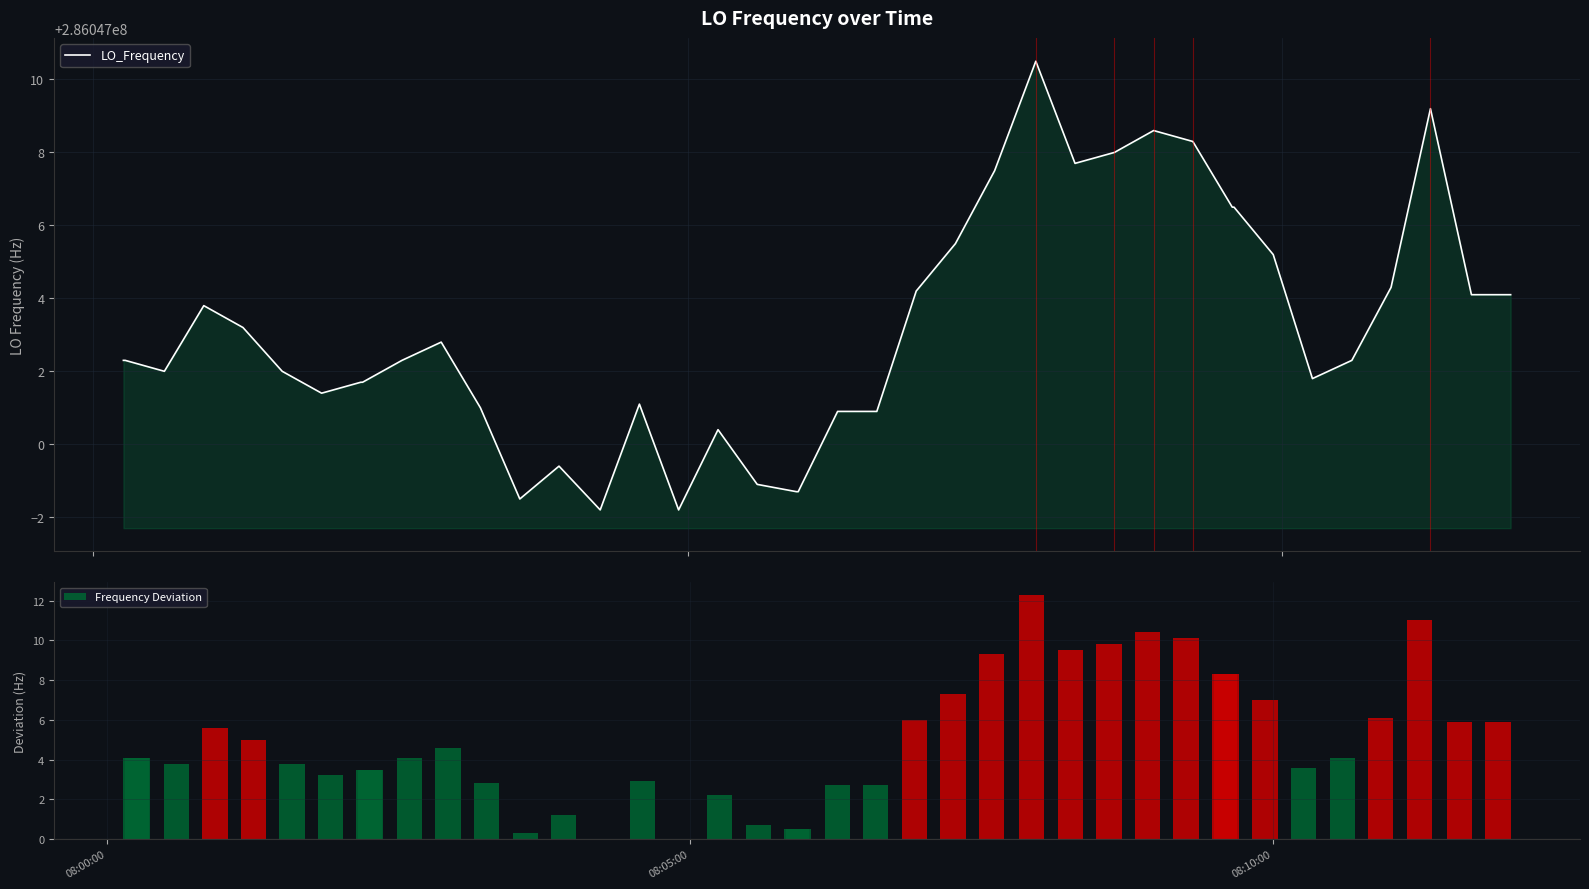

List the series in order of their overall mean, lowest first.

Frequency Deviation, LO_Frequency